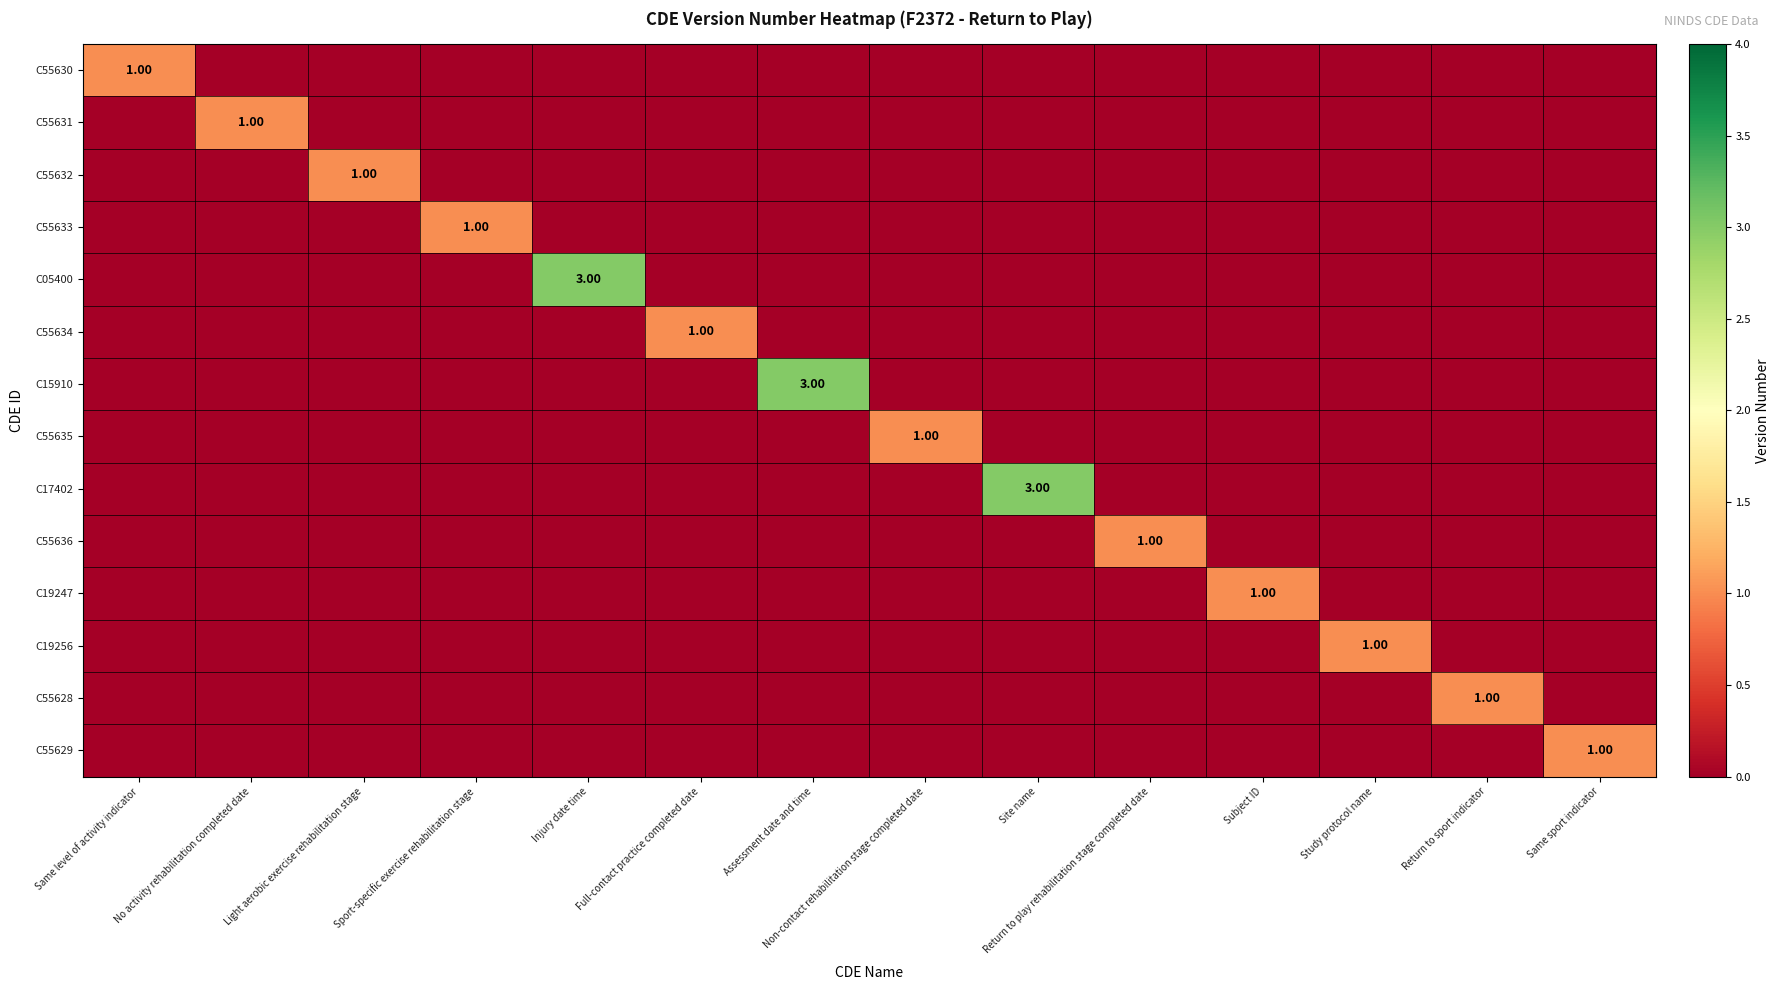

Between Return to play rehabilitation stage completed date and Sport-specific exercise rehabilitation stage, which is larger?

Return to play rehabilitation stage completed date